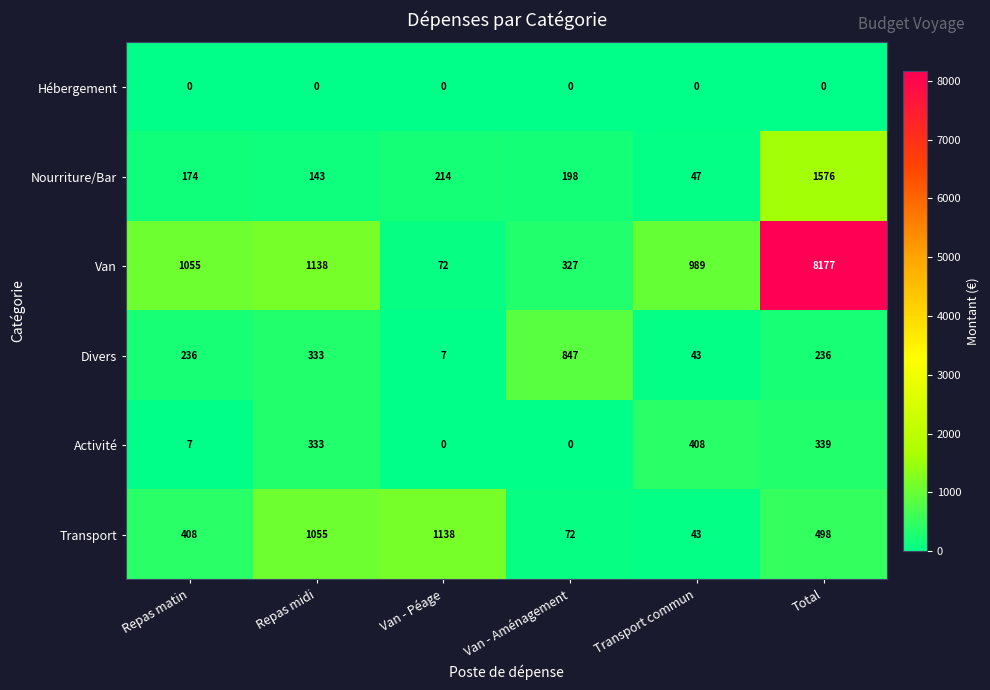

Which label corresponds to the largest value in the chart?

Total